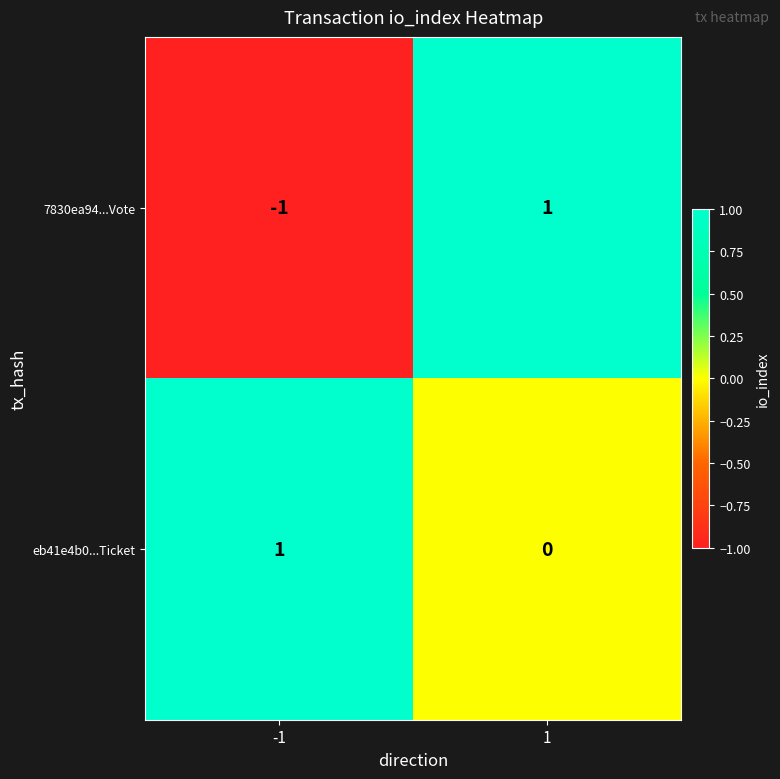

What is the difference between the highest and lowest values at -1?

2